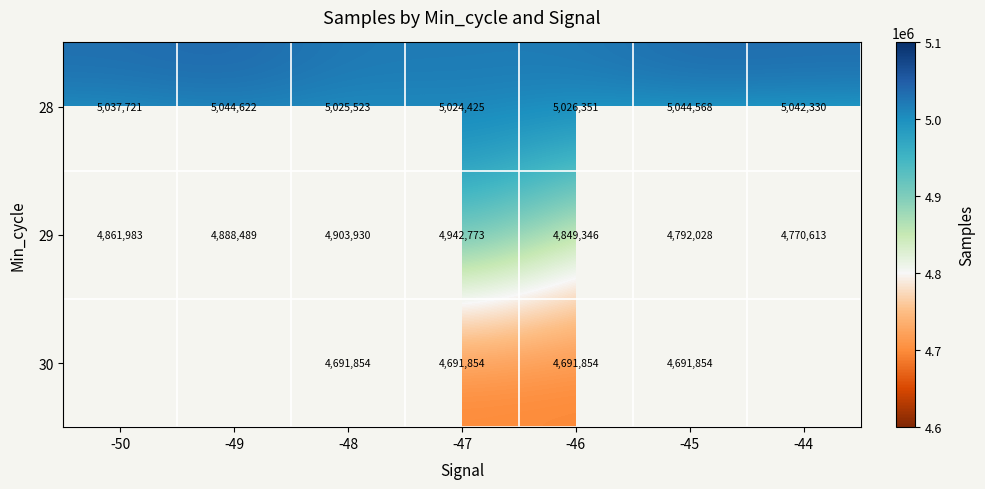

What is the difference between the maximum and minimum values in the 28 series?

20197